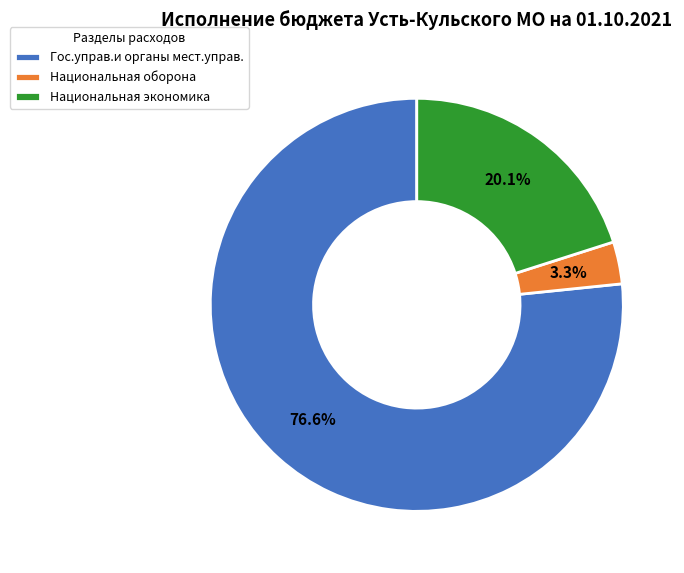

Approximately how many times larger is the value at Национальная экономика compared to Гос.управ.и органы мест.управ.?

0.3